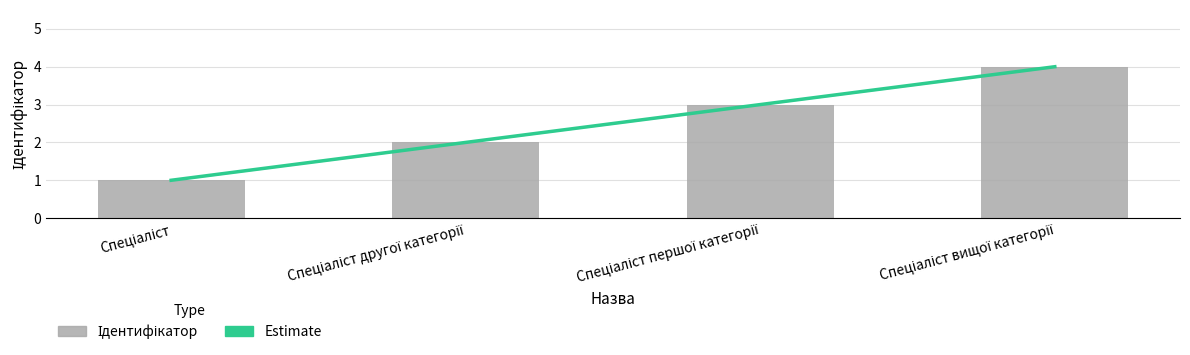

What is the value of the 1st bar from the left?

1